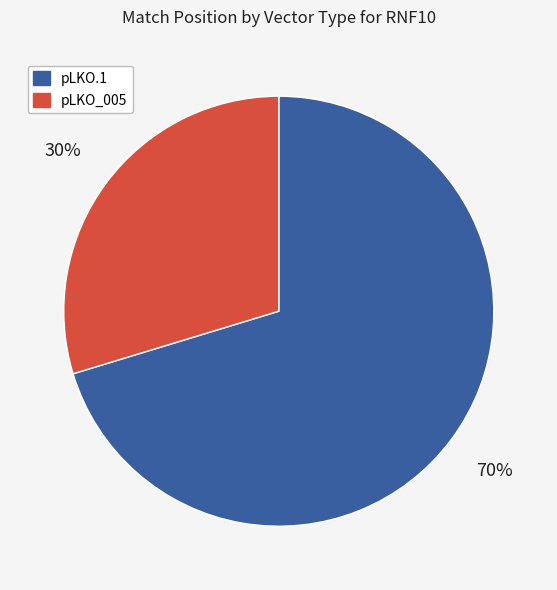

Is there any slice that represents more than half of the pie?

Yes